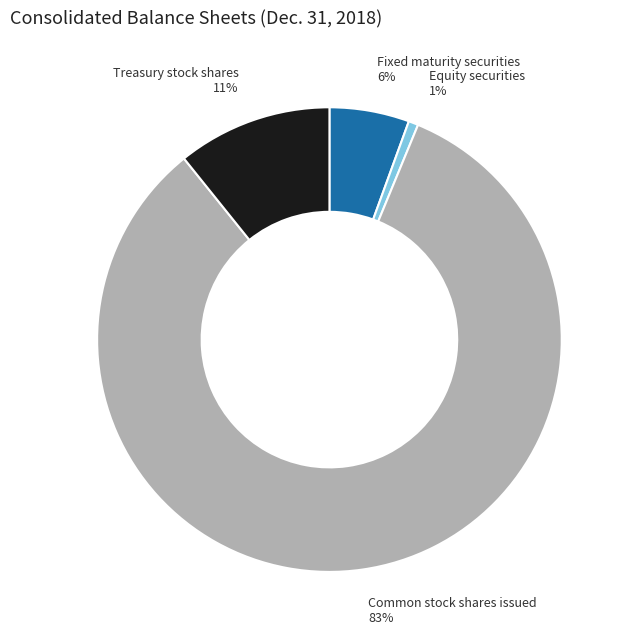

Count the number of slices in the pie.

4